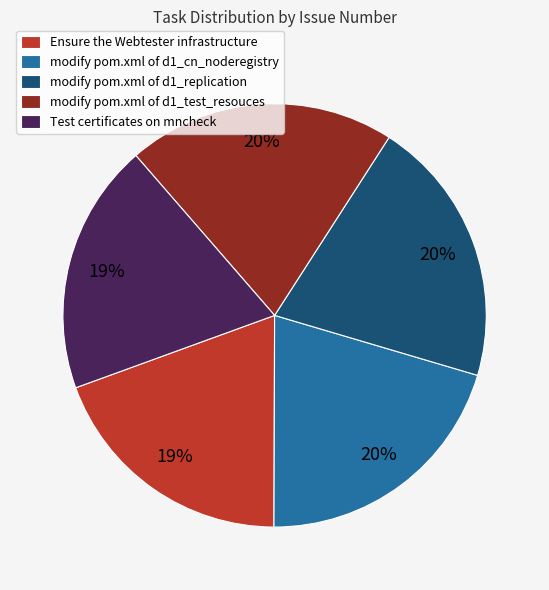

Is there a majority slice in this chart?

No